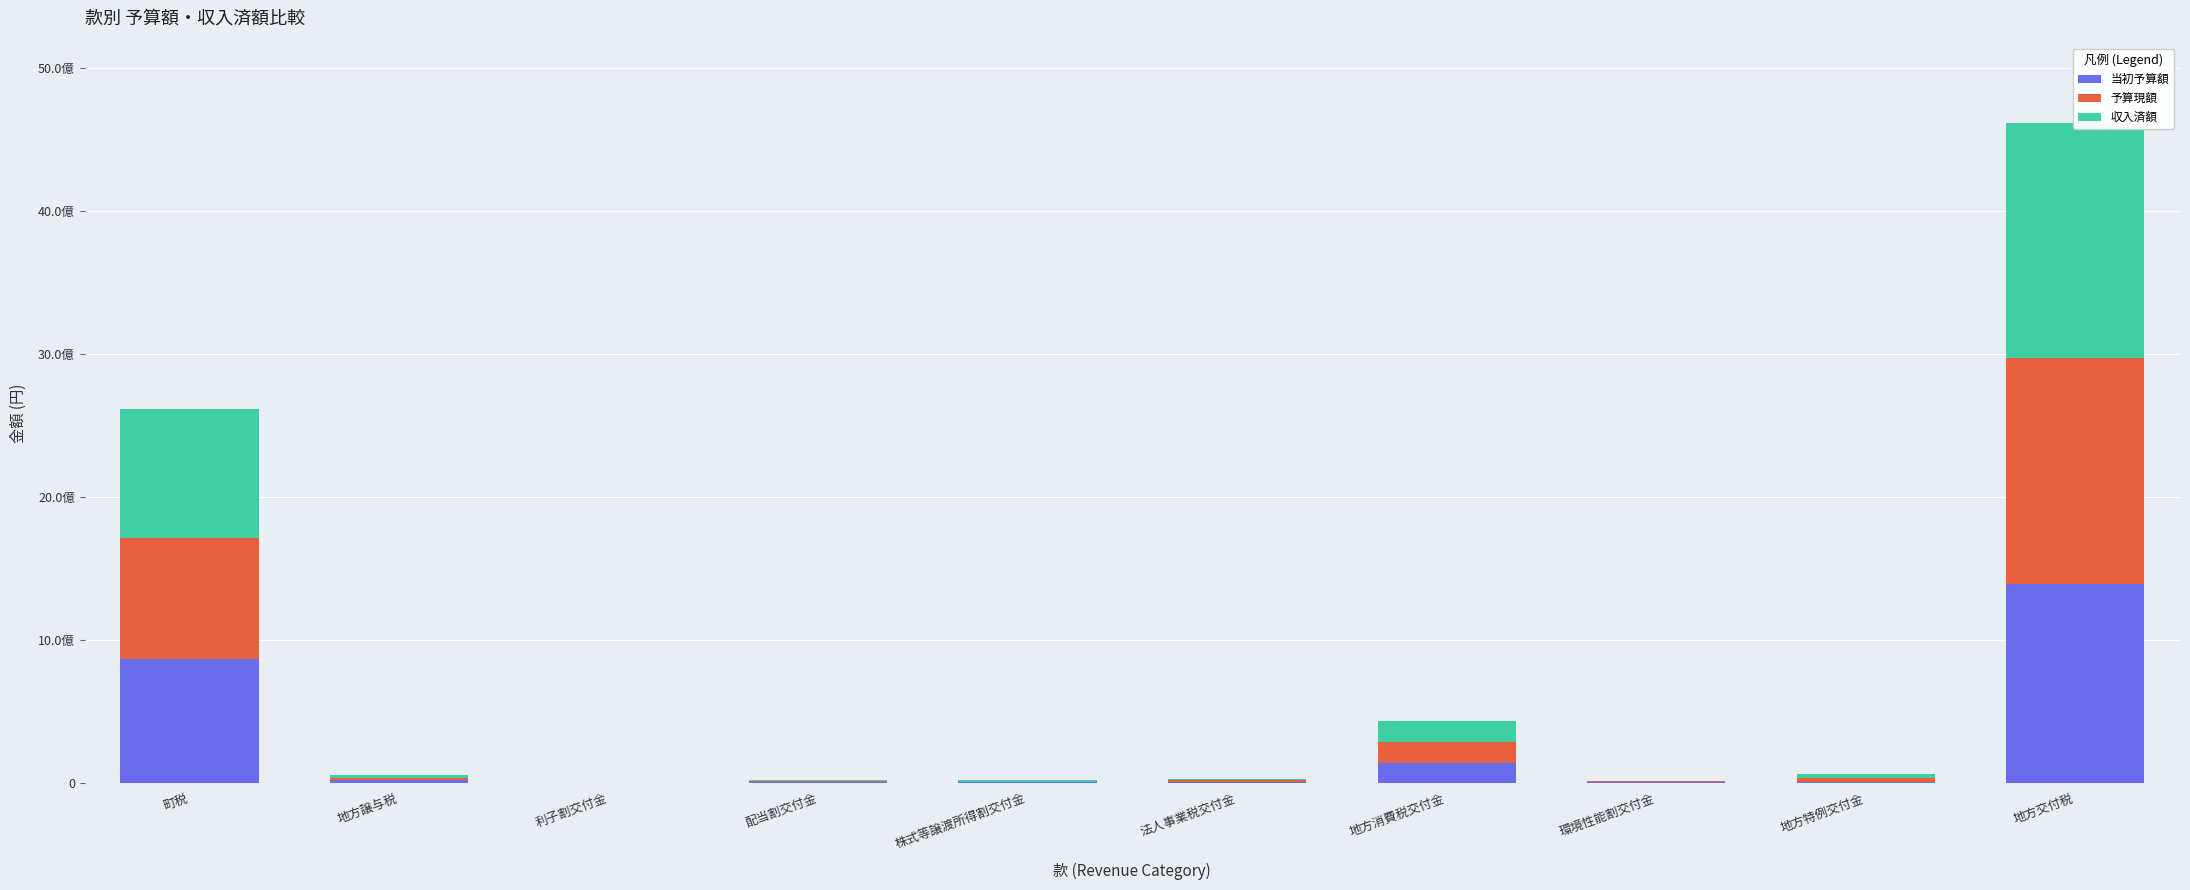

What is the label of the 1st bar from the right?

地方交付税